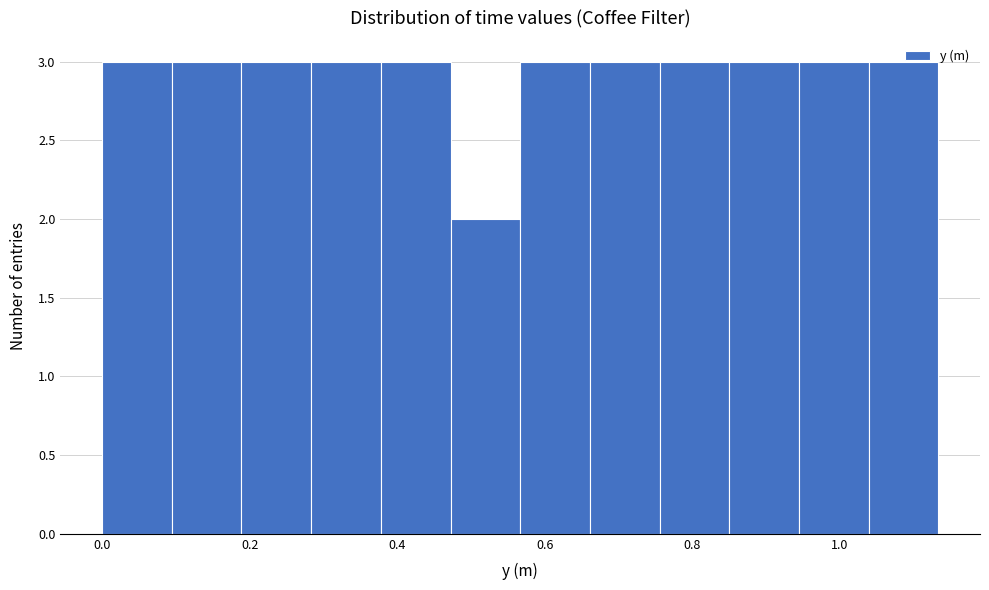

Reading left to right, list every bar in this chart as the range it spans on the x-axis followed by its height. Neither the bar edges nor the heights are printed on the chart, so give them approximately, as read against the axes.

0.00 to 0.10: 3
0.10 to 0.18: 3
0.18 to 0.28: 3
0.28 to 0.38: 3
0.38 to 0.48: 3
0.48 to 0.56: 2
0.56 to 0.66: 3
0.66 to 0.76: 3
0.76 to 0.86: 3
0.86 to 0.94: 3
0.94 to 1.04: 3
1.04 to 1.14: 3